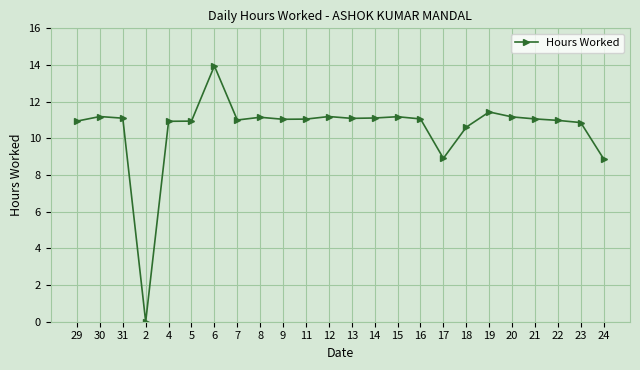

True or false: there are more than 0 points higher than both neighbors.

True